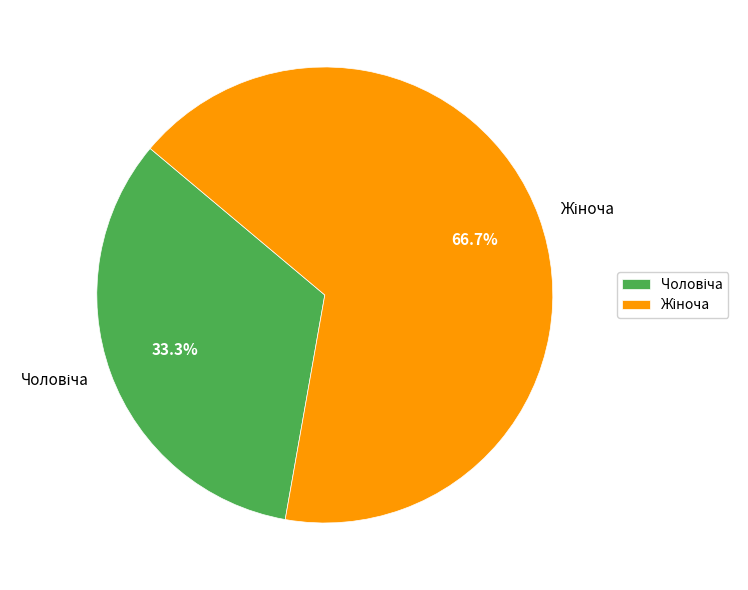

Is there any slice that represents more than half of the pie?

Yes